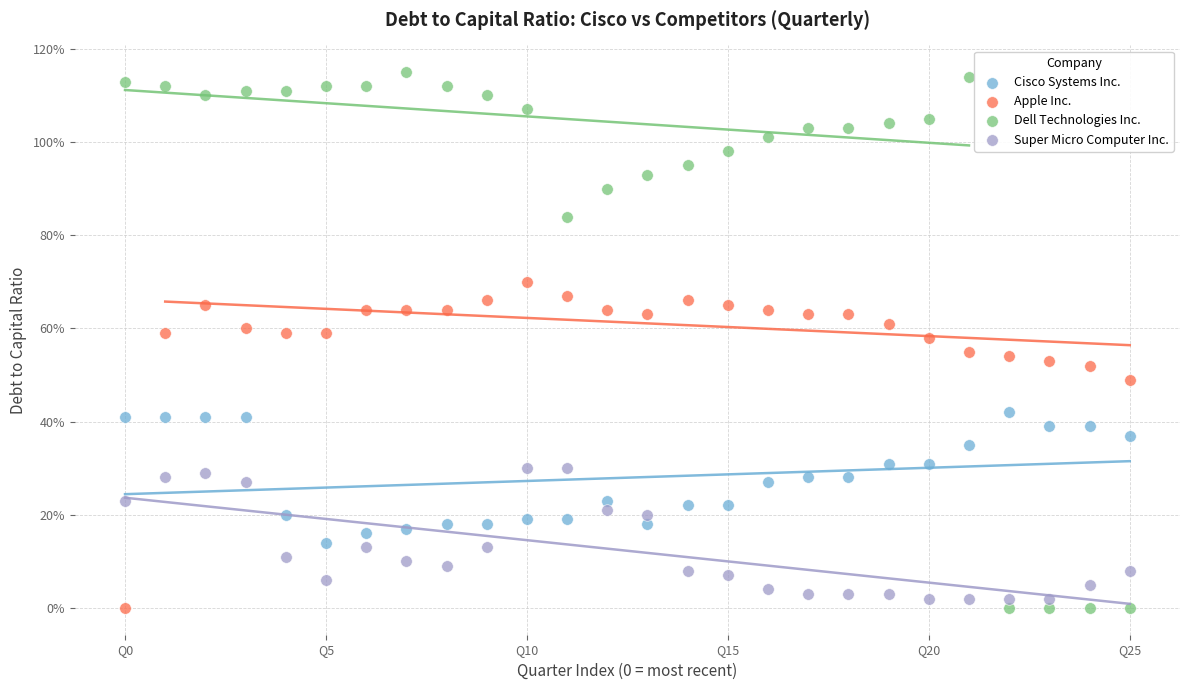

Which series contains the highest Y value?

Dell Technologies Inc.